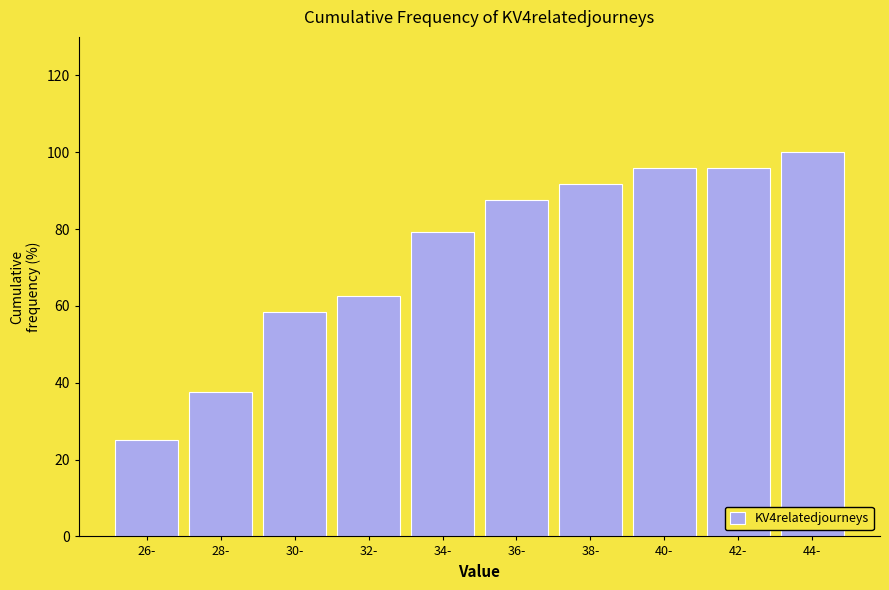

Reading left to right, list all the values displayed in this chart.

26-=25.0	28-=37.5	30-=58.3	32-=62.5	34-=79.2	36-=87.5	38-=91.7	40-=95.8	42-=95.8	44-=100.0